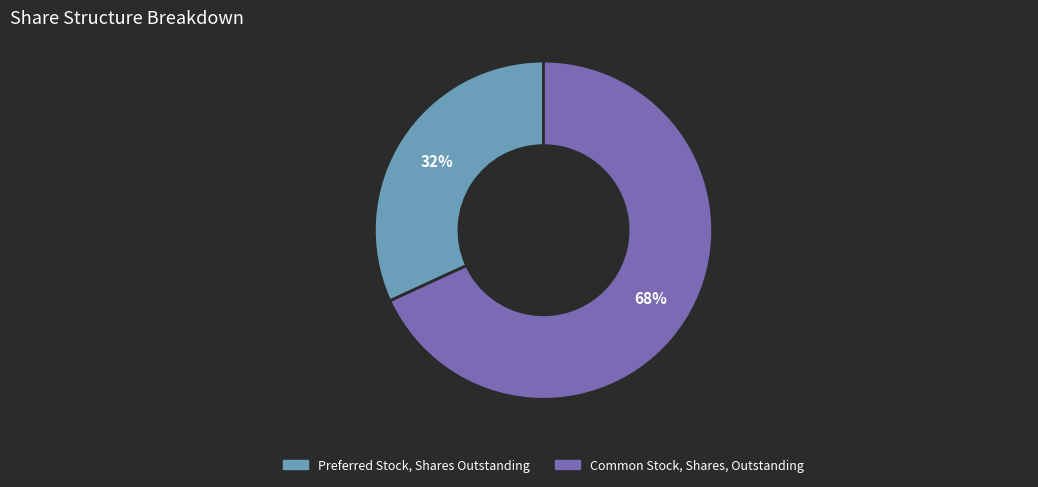

What is the ratio of the value at Common Stock, Shares, Outstanding to the value at Preferred Stock, Shares Outstanding?

2.1